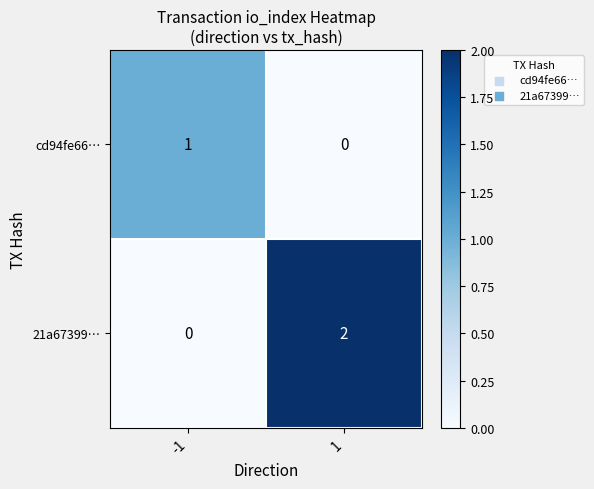

Which series has the widest spread of values?

21a67399…